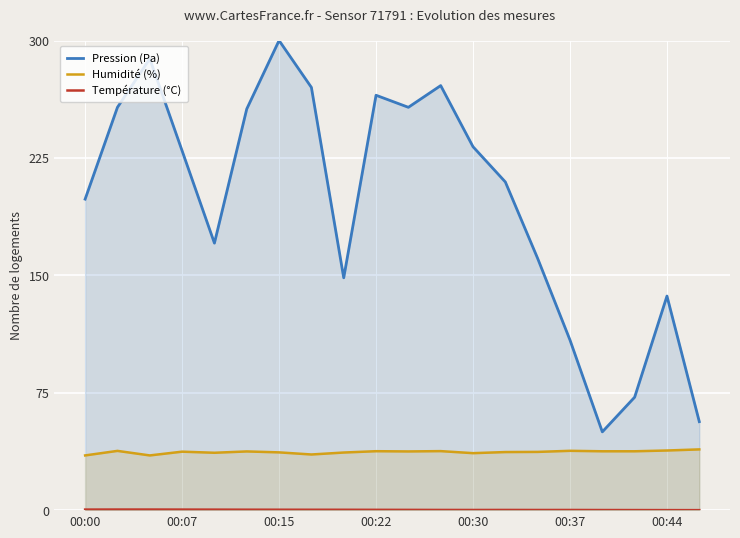

Which category has the highest value across all series?

00:15